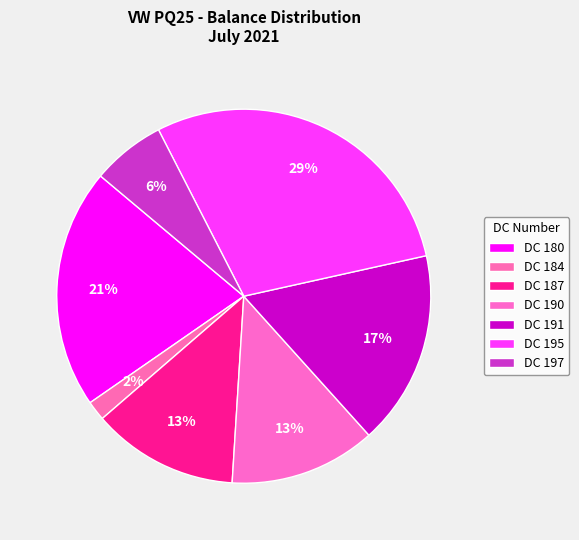

What is the smallest slice in the pie chart?

DC 184 (Balance 41)